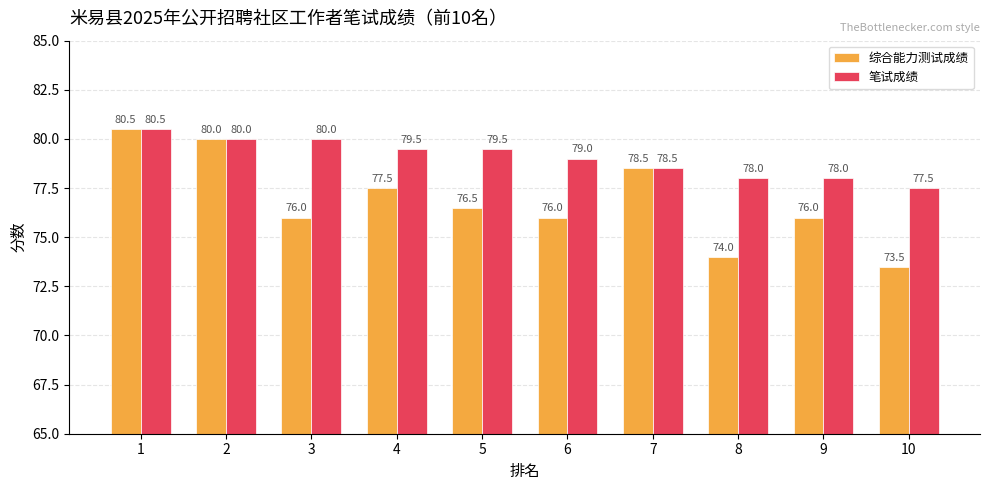

What is the difference between the second highest and second lowest values in the 笔试成绩 series?

2.0